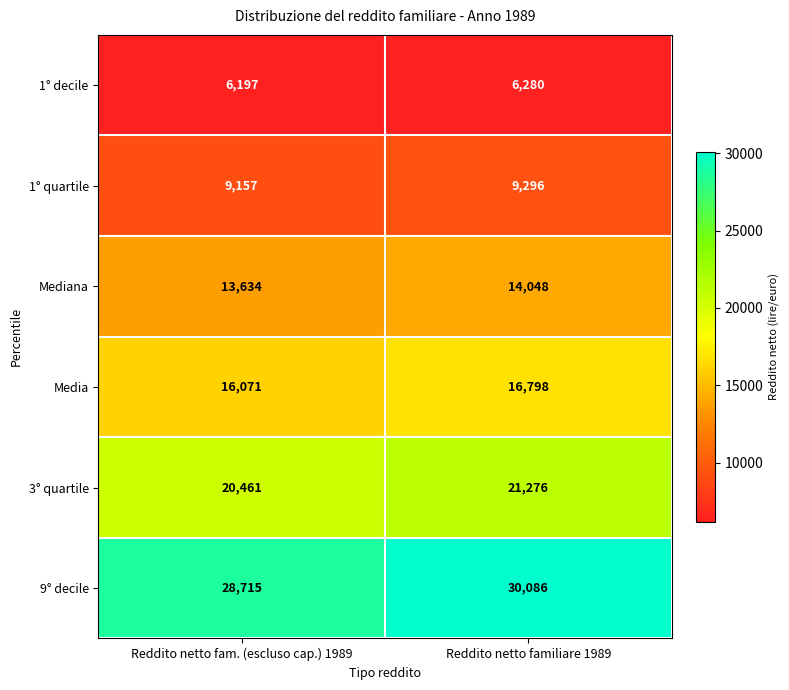

What is the maximum value shown in the chart?

30086